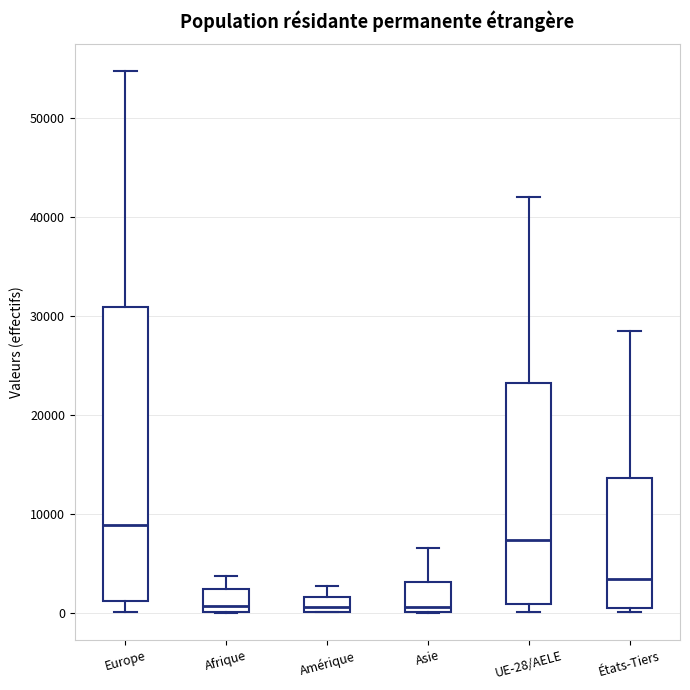

Reading left to right, read every box against the y-axis: the position of its median line, the range the box covers, and the ends of its whiskers. The values are not printed on the chart, so give them approximately, as read against the axis.

Europe: median 9000, box 1000 to 31000, whiskers 0 to 55000
Afrique: median 1000, box 0 to 2000, whiskers 0 to 4000
Amérique: median 1000, box 0 to 2000, whiskers 0 to 3000
Asie: median 1000, box 0 to 3000, whiskers 0 to 7000
UE-28/AELE: median 7000, box 1000 to 23000, whiskers 0 to 42000
États-Tiers: median 3000, box 0 to 14000, whiskers 0 (just below the box's lower edge) to 28000